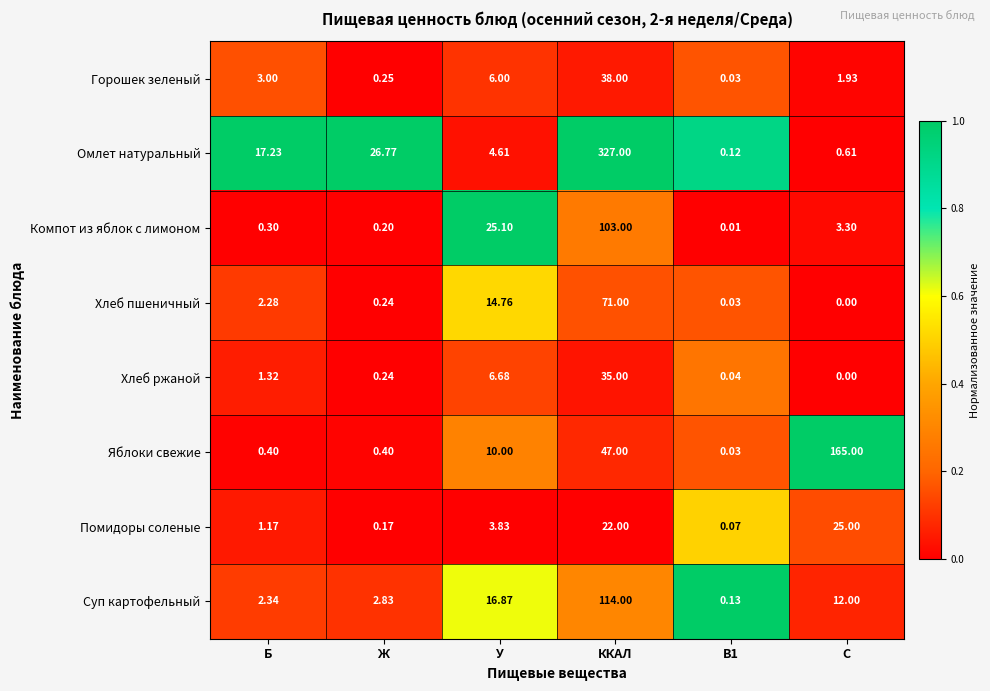

List the series in order of their peak value, highest first.

Омлет натуральный, Яблоки свежие, Суп картофельный, Компот из яблок с лимоном, Хлеб пшеничный, Горошек зеленый, Хлеб ржаной, Помидоры соленые